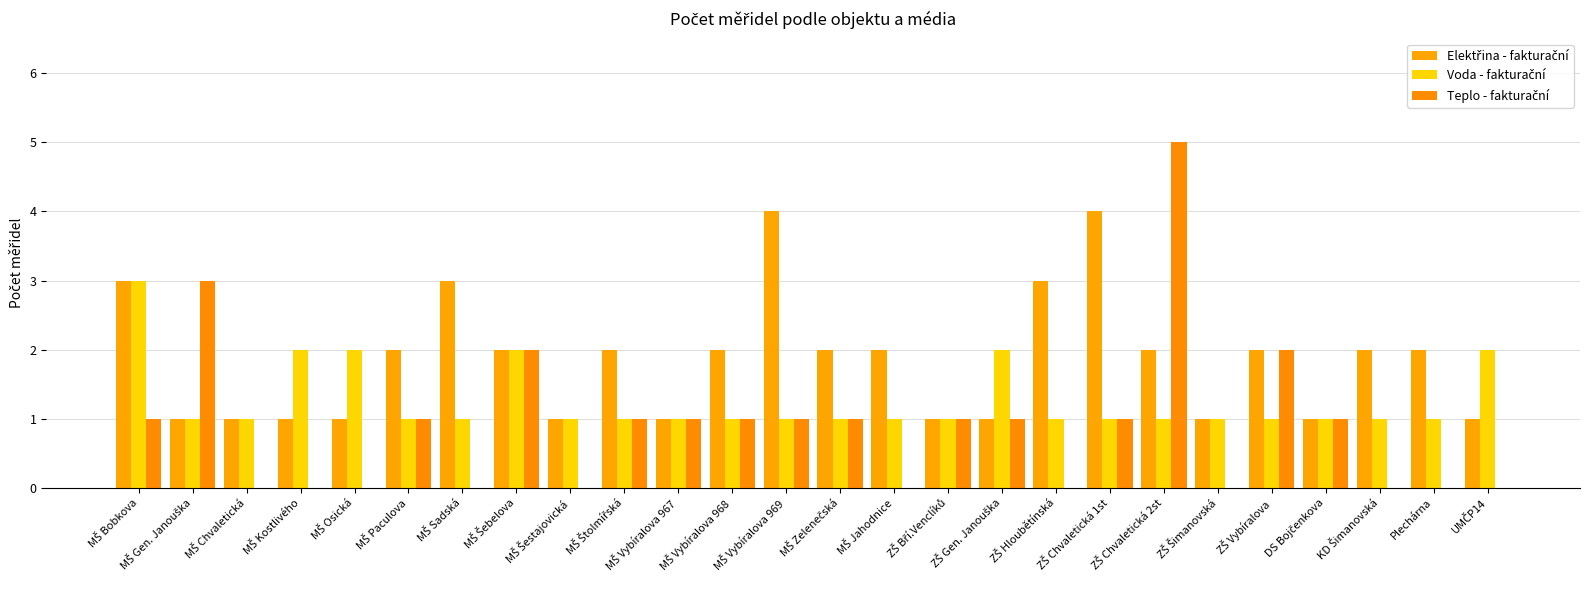

What is the highest value of the Voda - fakturační series?

3